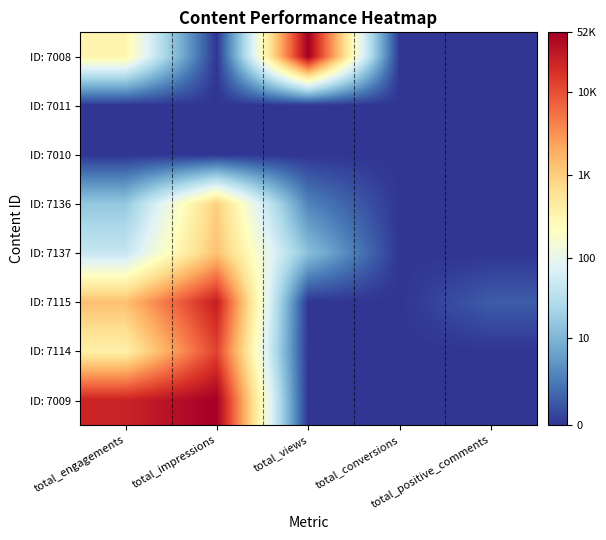

Which series has the largest total across all categories?

ID: 7009